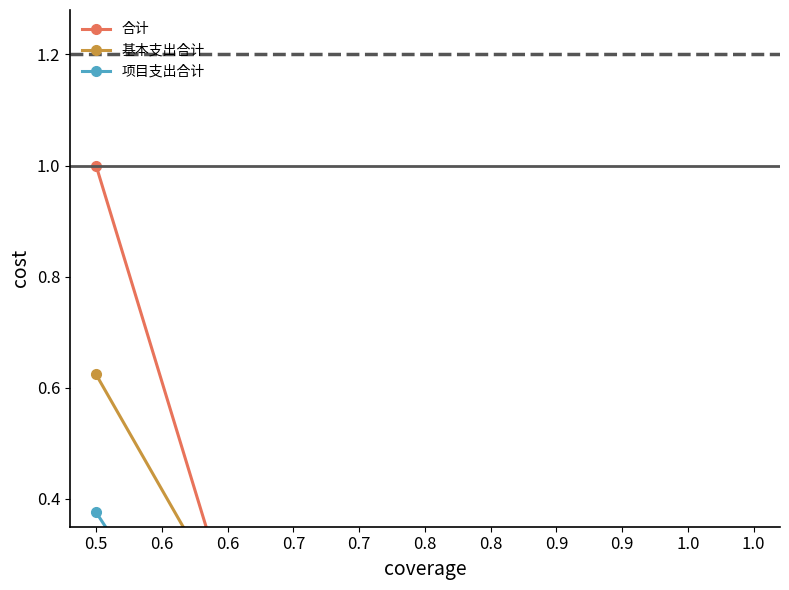

Rank the categories by 基本支出合计 value from lowest to highest.

0.8, 0.7, 1.0, 0.9, 0.6, 0.5